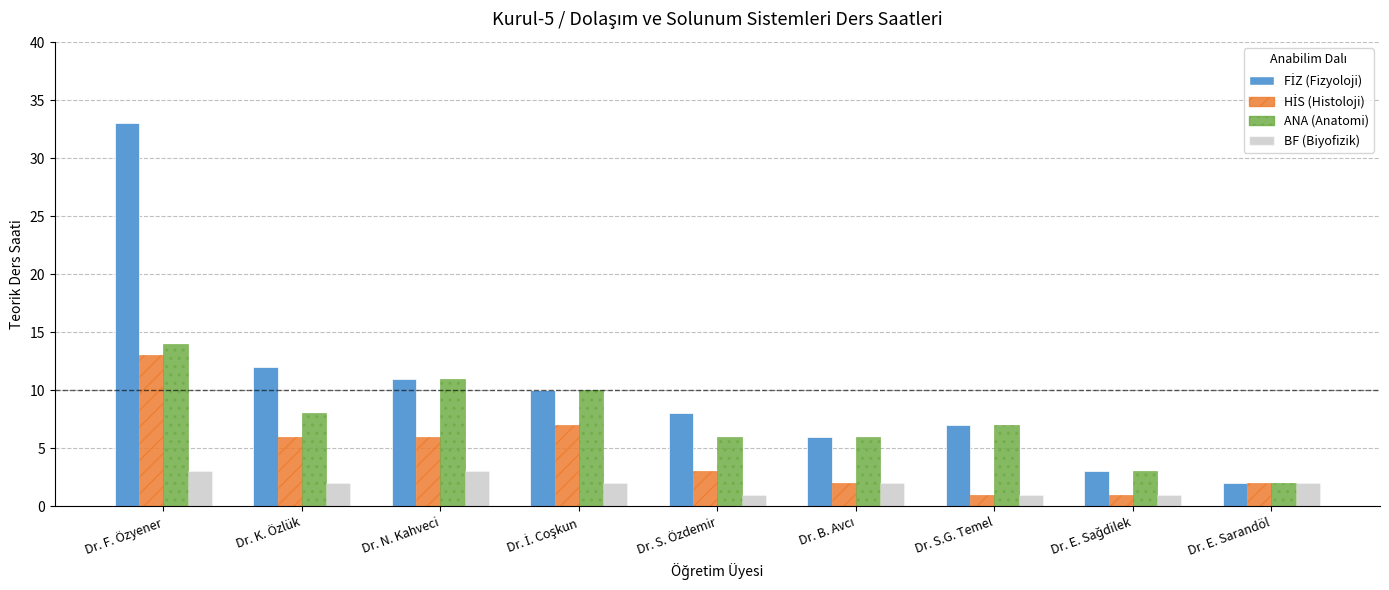

What is the greatest value displayed?

33